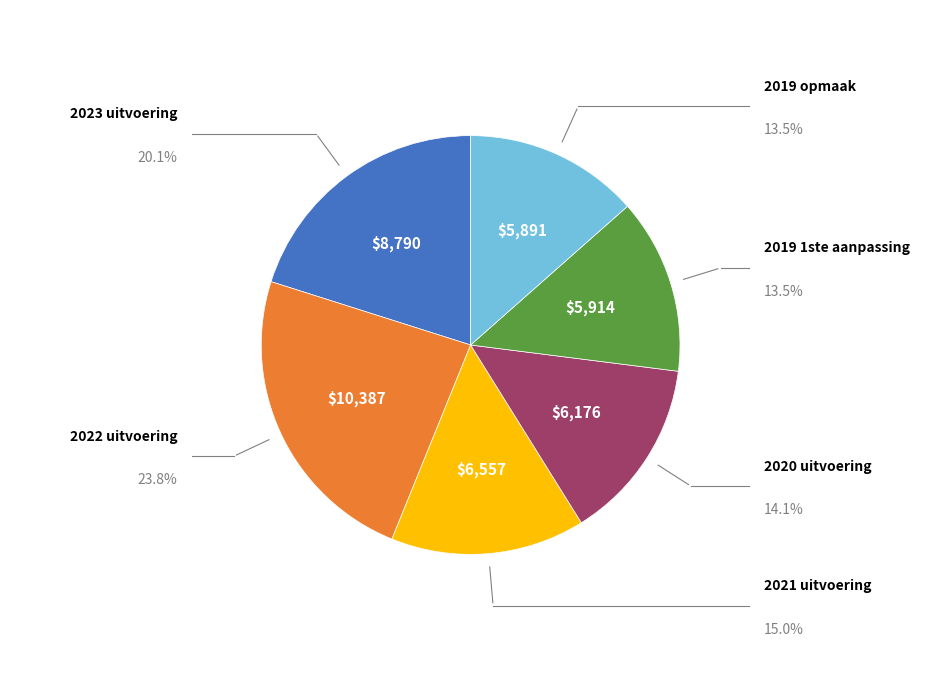

Count the number of slices in the pie.

6